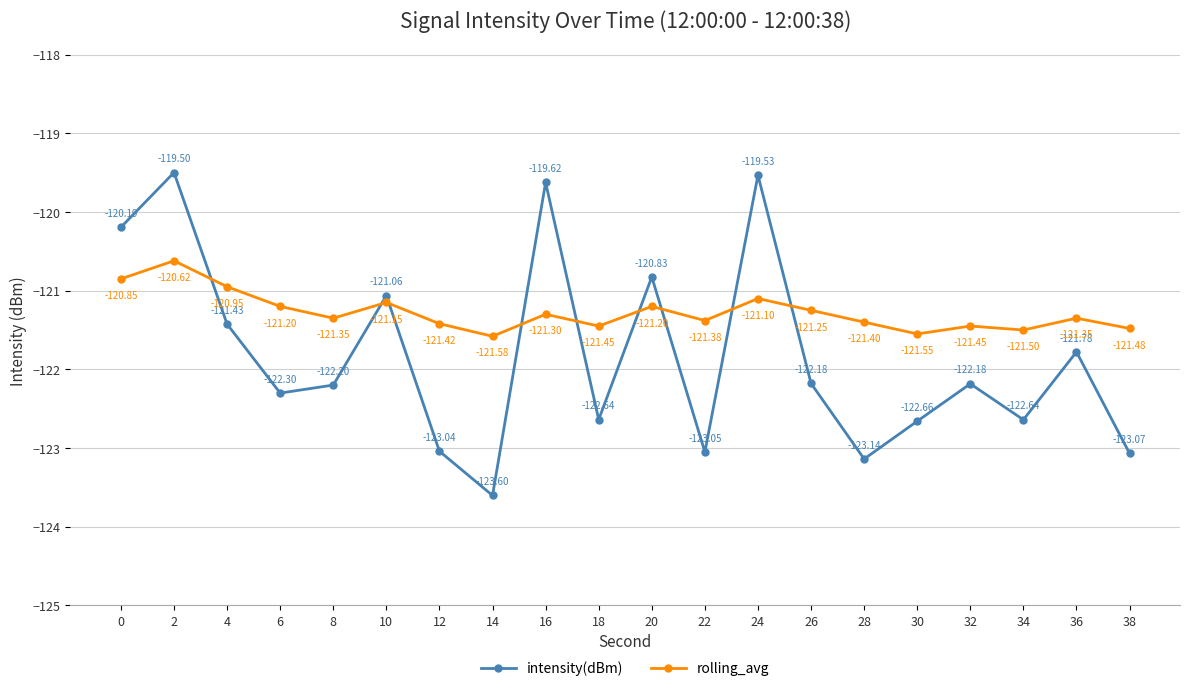

Which series has the widest spread of values?

intensity(dBm)